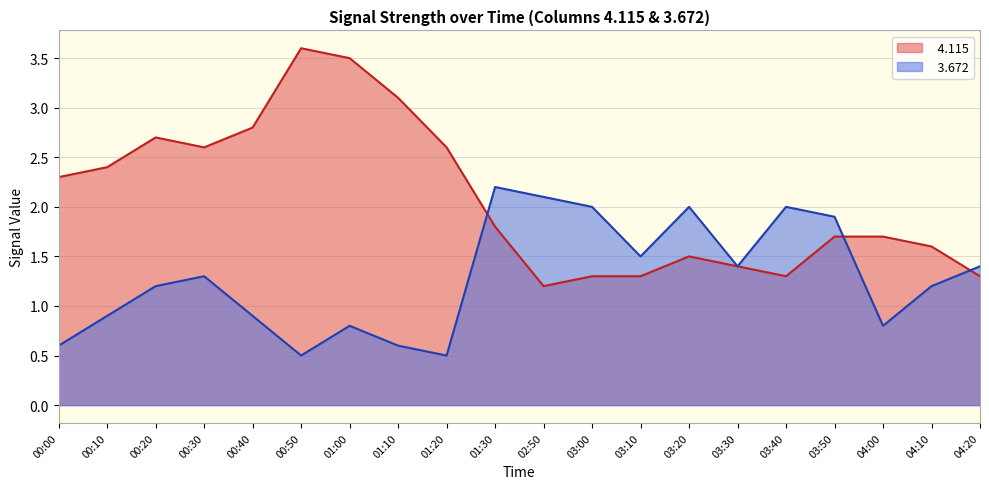

Where is the first local minimum for   4.115?

2018/02/04 00:30